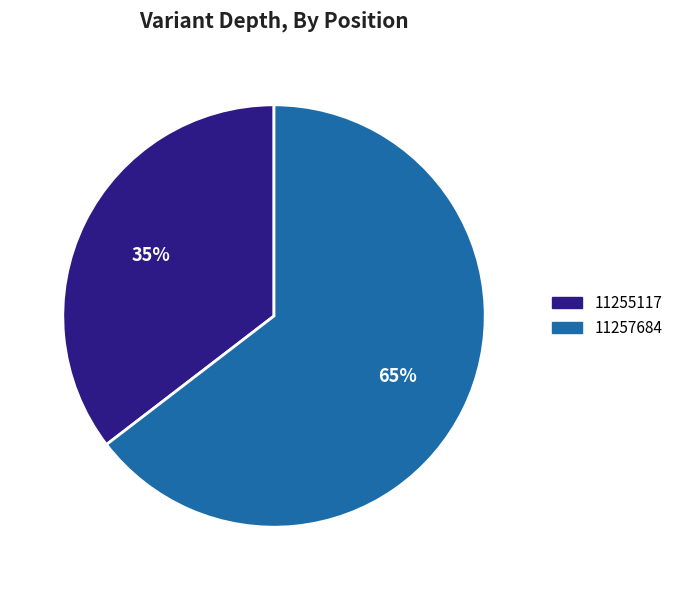

To the nearest percent, what percentage of the pie is 11255117?

35%